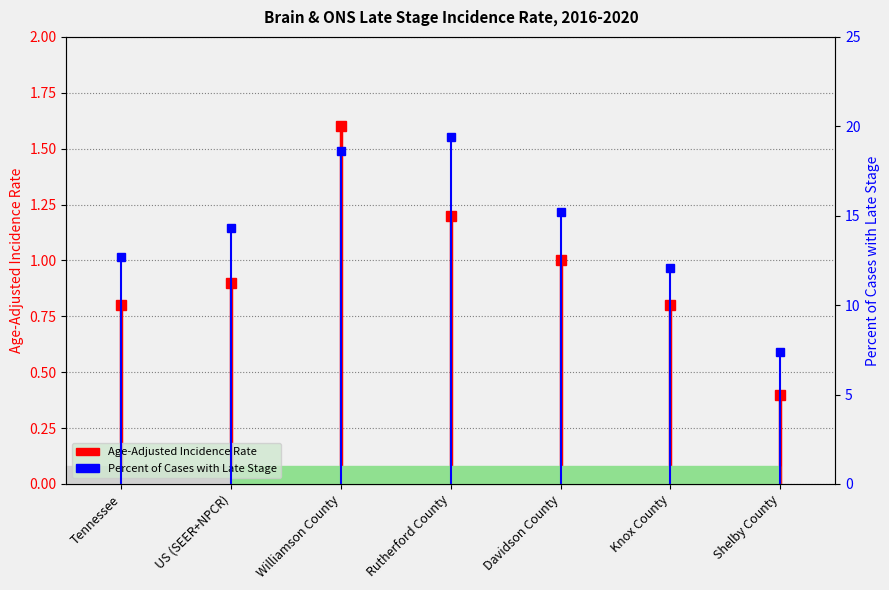

What is the approximate value of Percent of Cases with Late Stage at Williamson County?

18.6